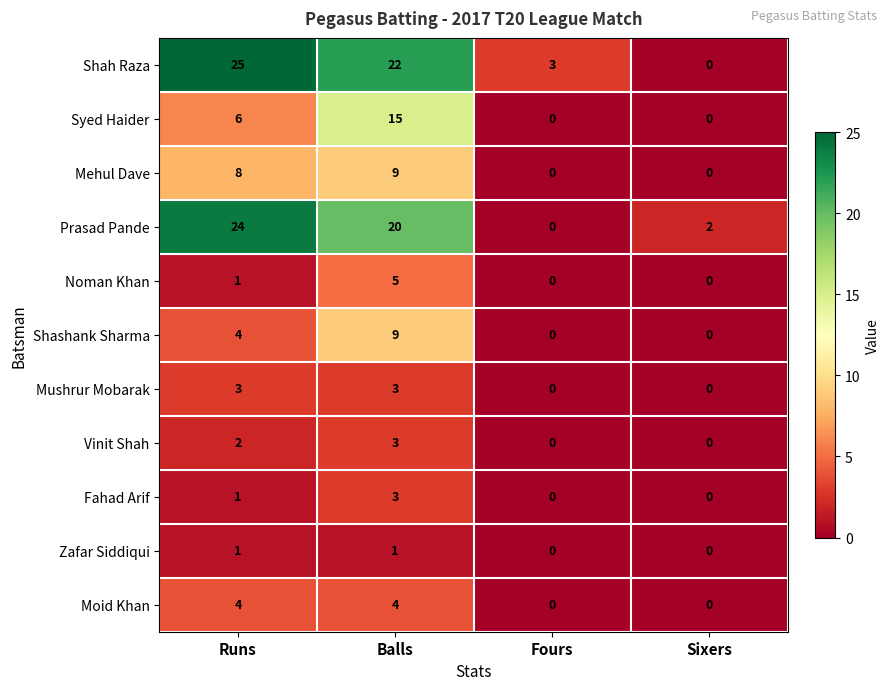

What is the maximum value shown in the chart?

25